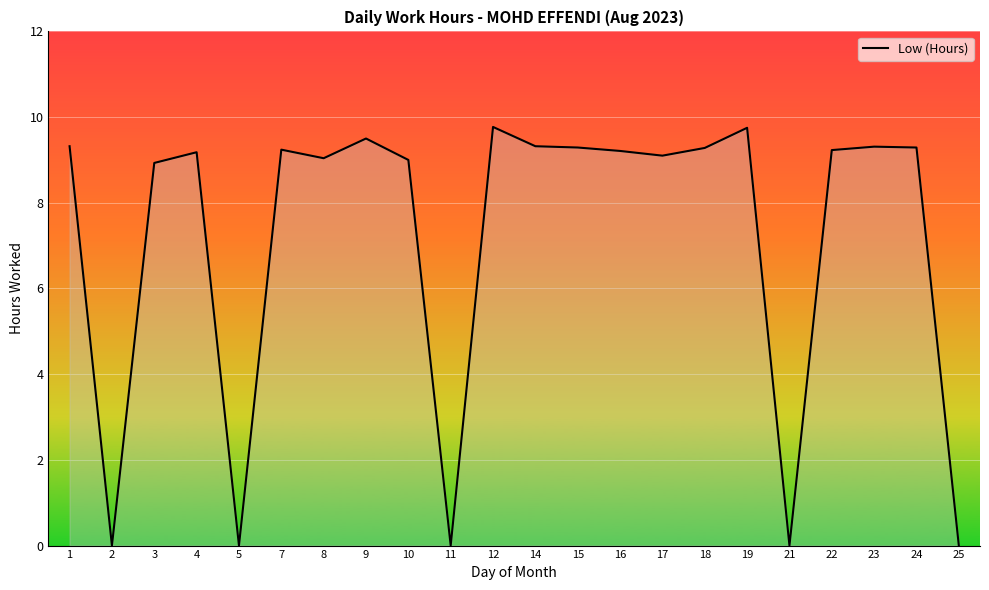

What is the sum of all values?

157.8